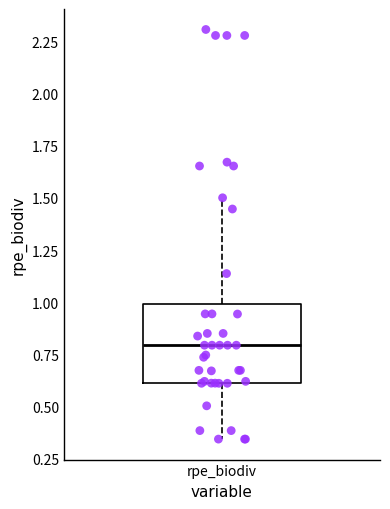

Transcribe this box plot: give where the median line is, the range the box spans, and where the two whiskers end, as read against the y-axis. The values are not printed on the chart, so give them approximately, as read against the axis.

median 0.80, box 0.60 to 1.00, whiskers 0.35 to 1.50